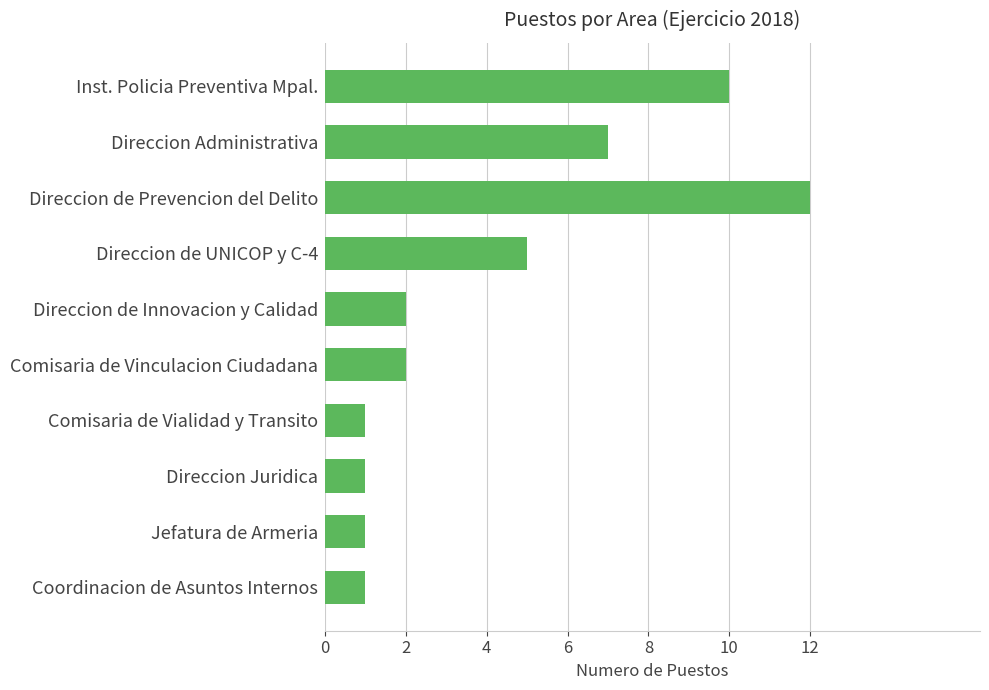

True or false: the data shows 12 at Direccion de Prevencion del Delito.

True